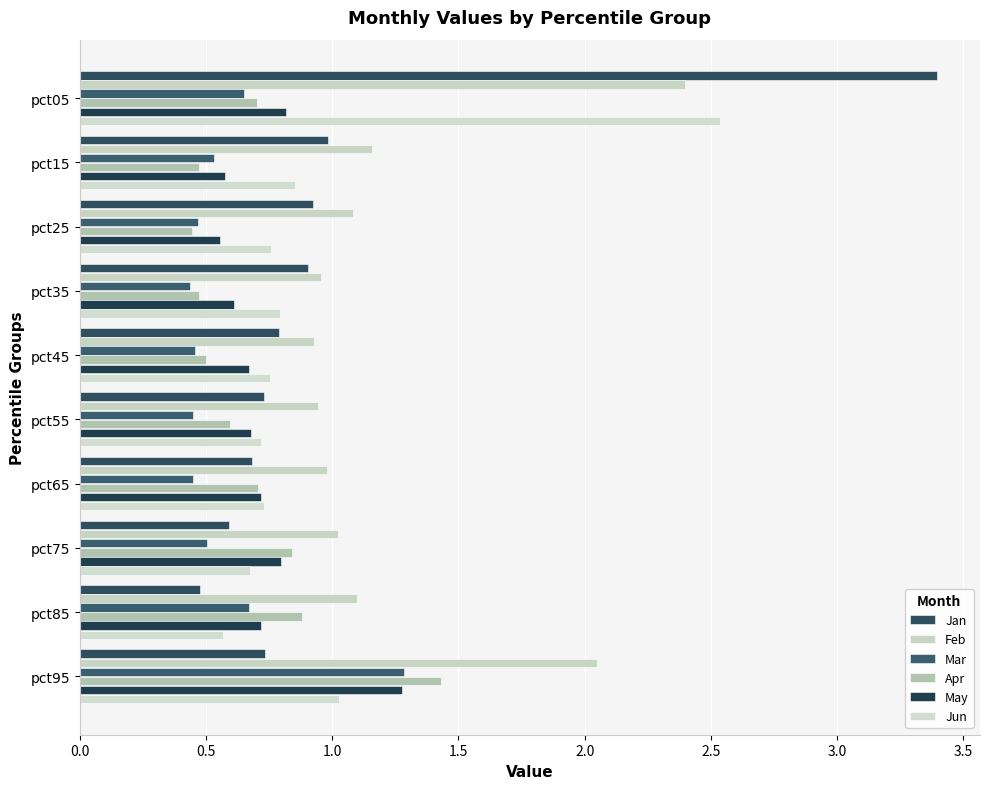

How many data points does each series have?

10